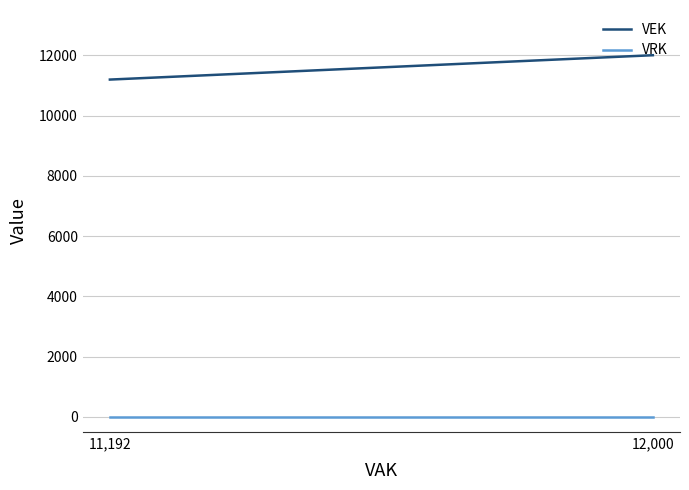

List the series in order of their overall mean, lowest first.

VRK, VEK